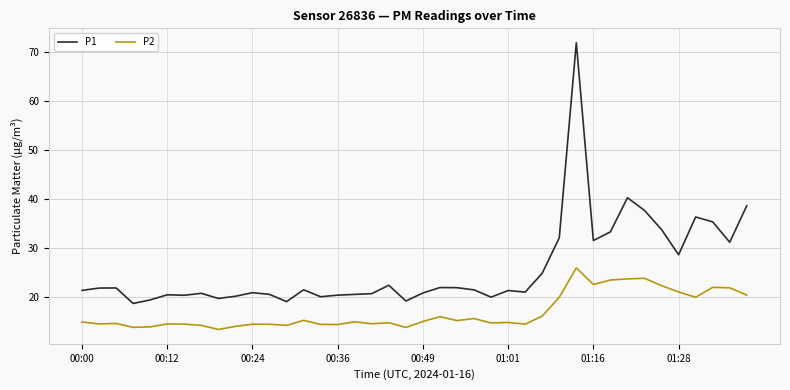

List the series in order of their overall mean, highest first.

P1, P2